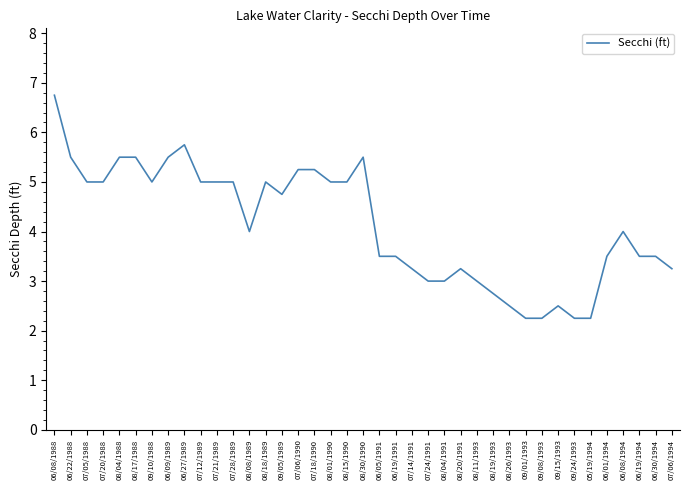

Does the chart have visible grid lines?

No